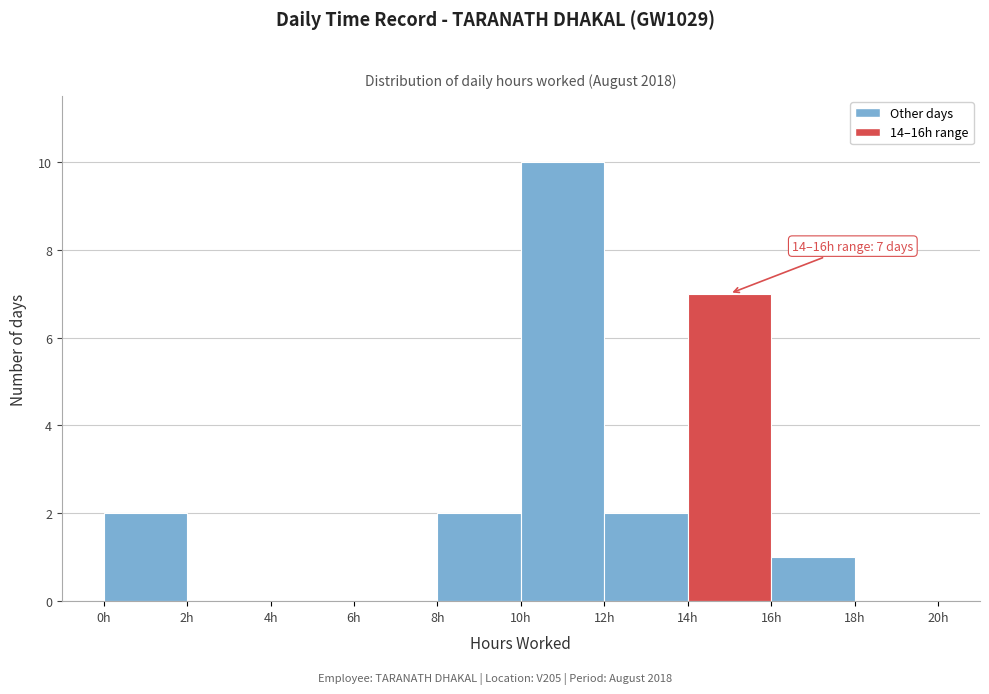

Which range on the x-axis has the tallest bar?

10 to 12